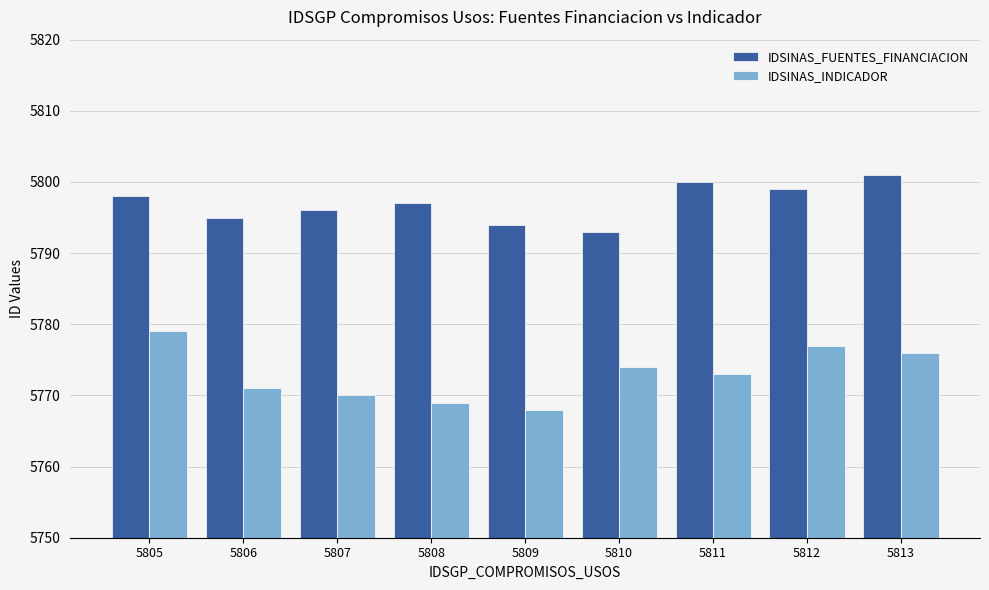

Which series has the widest spread of values?

IDSINAS_INDICADOR